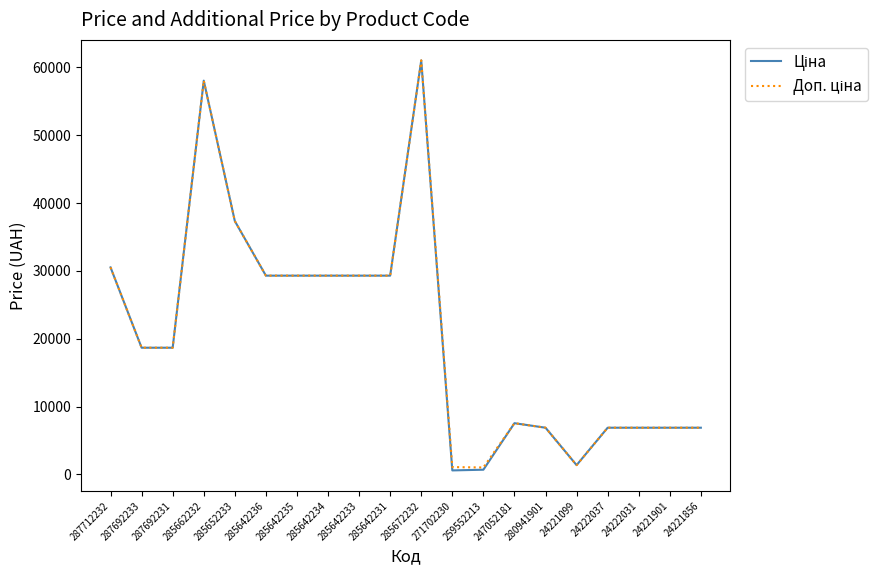

How many lines are shown in the chart?

2